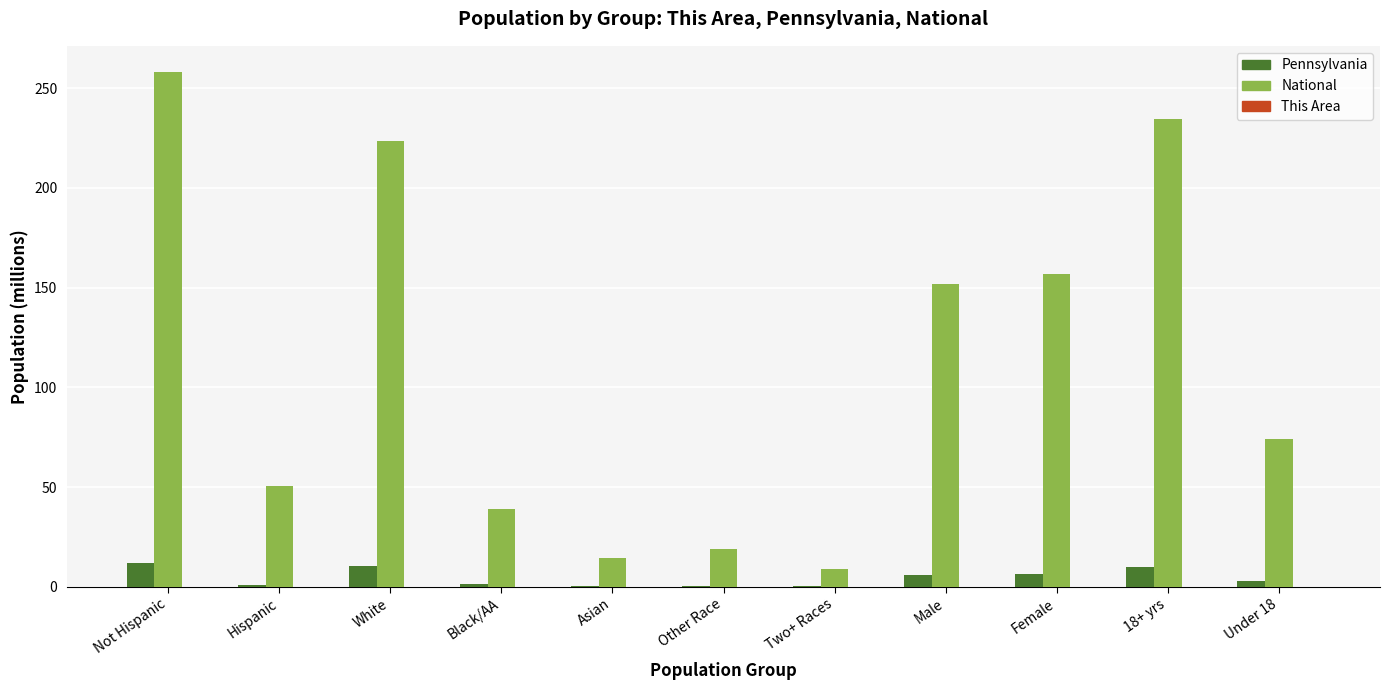

Is it true that Pennsylvania equals 6.5 at Female?

True